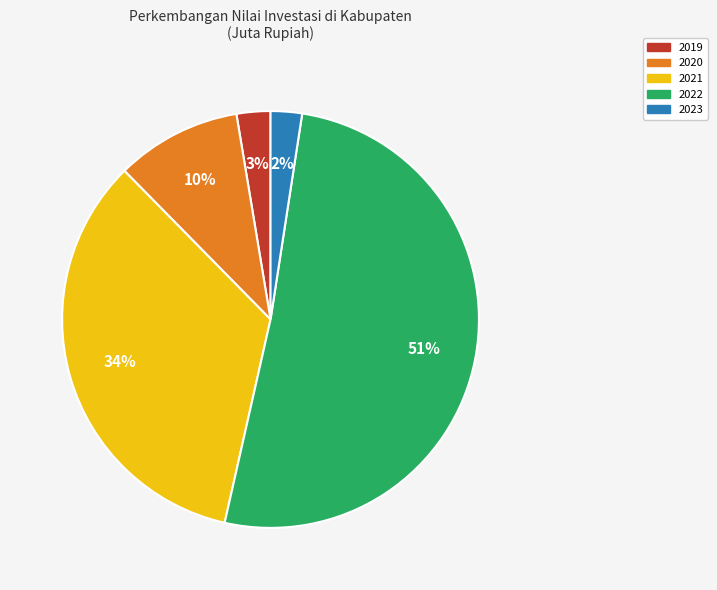

To the nearest percent, what is the average slice percentage?

20%